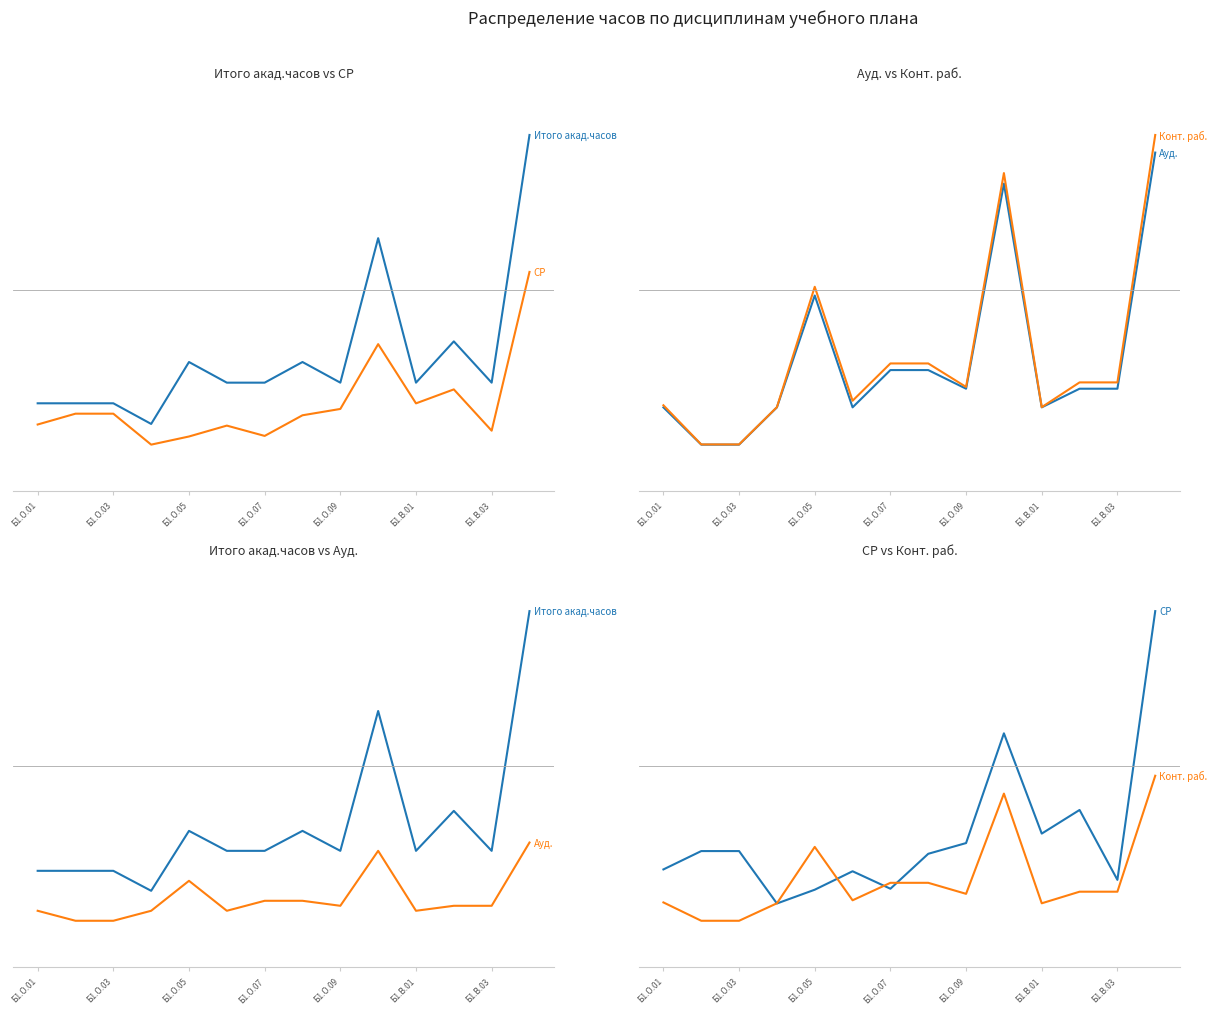

In Конт. раб., how many points are lower than both neighbors (excluding endpoints)?

3